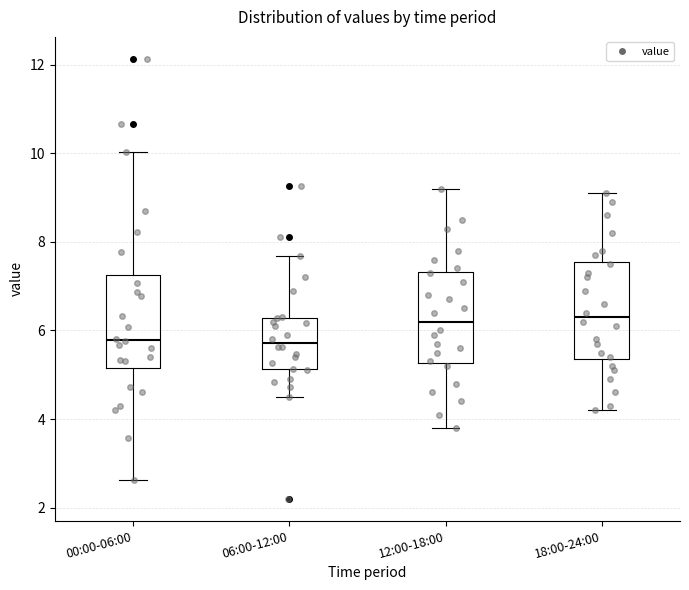

Reading left to right, read every box against the y-axis: the position of its median line, the range the box covers, and the ends of its whiskers. The values are not printed on the chart, so give them approximately, as read against the axis.

00:00-06:00: median 5.8, box 5.2 to 7.2, whiskers 2.6 to 10.0
06:00-12:00: median 5.8, box 5.2 to 6.2, whiskers 4.6 to 7.6
12:00-18:00: median 6.2, box 5.2 to 7.4, whiskers 3.8 to 9.2
18:00-24:00: median 6.4, box 5.4 to 7.6, whiskers 4.2 to 9.2